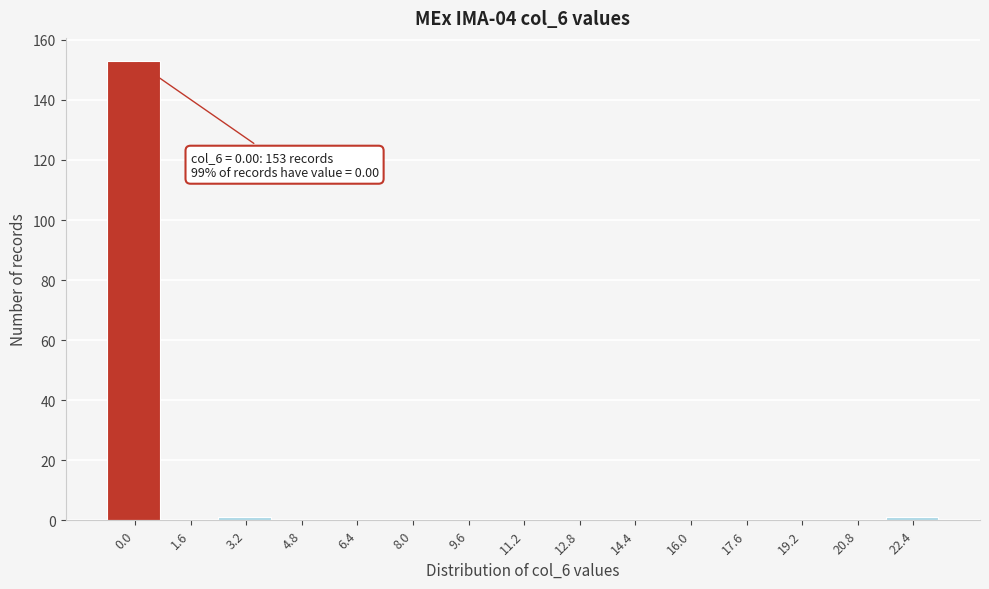

The chart shows a value of -86 at 20.8. True or false?

False